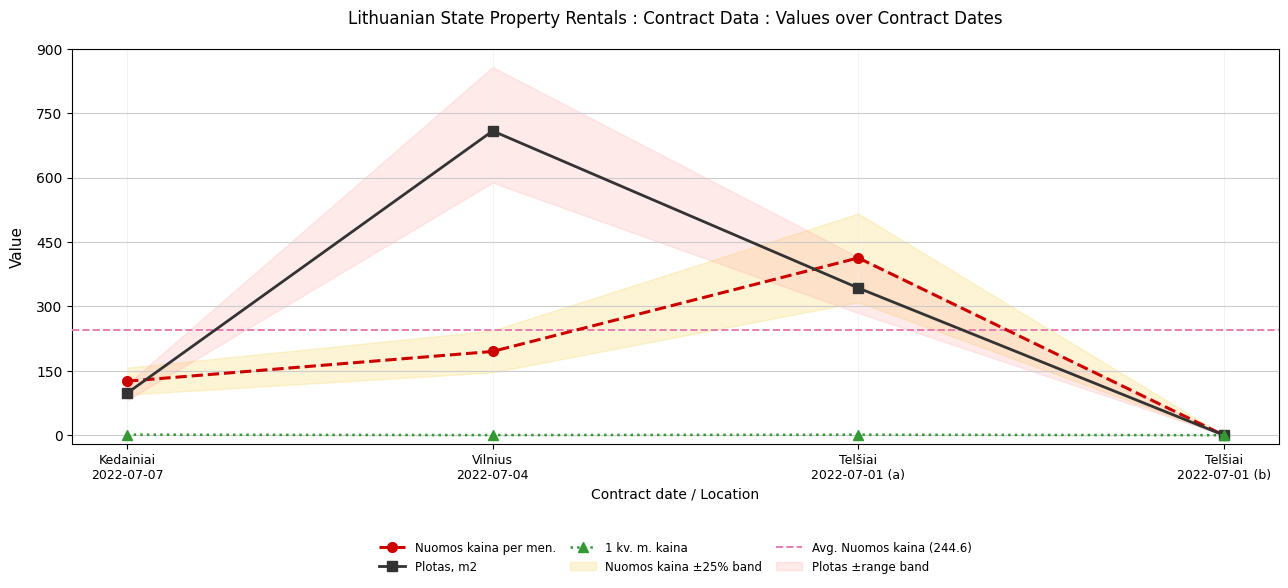

Reading right to left, list all the values displayed in this chart.

Nuomos kaina per men.: 0.0	412.9	195.1	125.8
Plotas, m2: 0.0	342.8	708.5	97.9
1 kv. m. kaina: 0.0	1.2	0.3	1.3